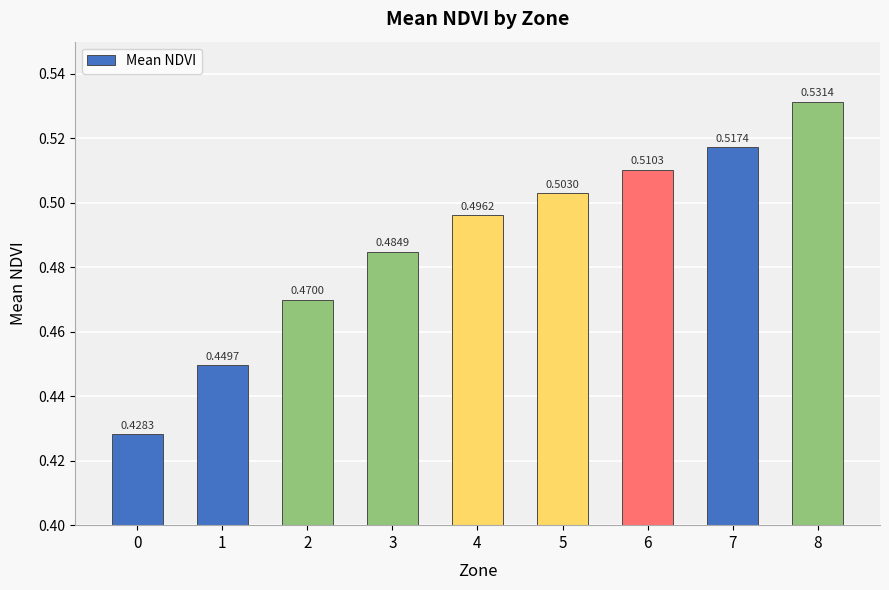

List the labels in order of value, smallest first.

0, 1, 2, 3, 4, 5, 6, 7, 8